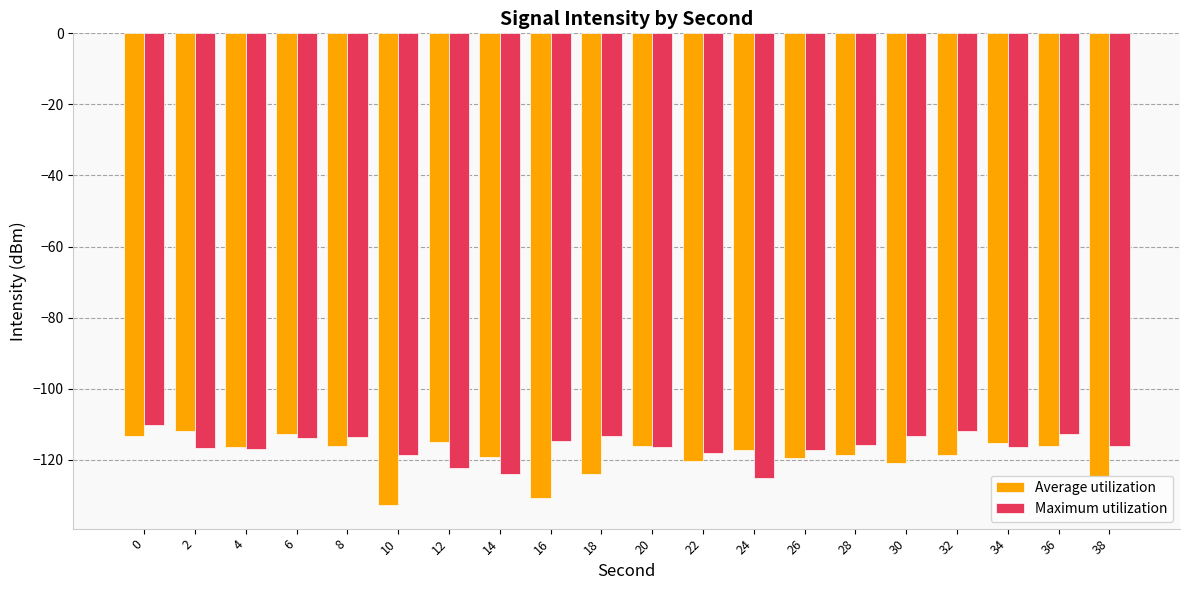

Which series has the widest spread of values?

Average utilization